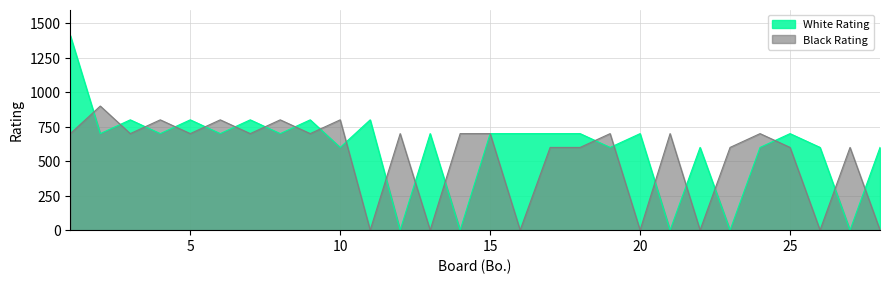

Where is the first local maximum for White Rating?

3